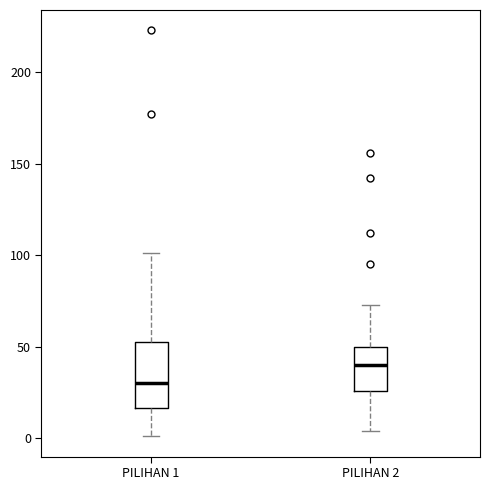

Where is the lower edge of the box for PILIHAN 1 on the y-axis? The values are not printed on the chart, so give them approximately, as read against the axis.

15